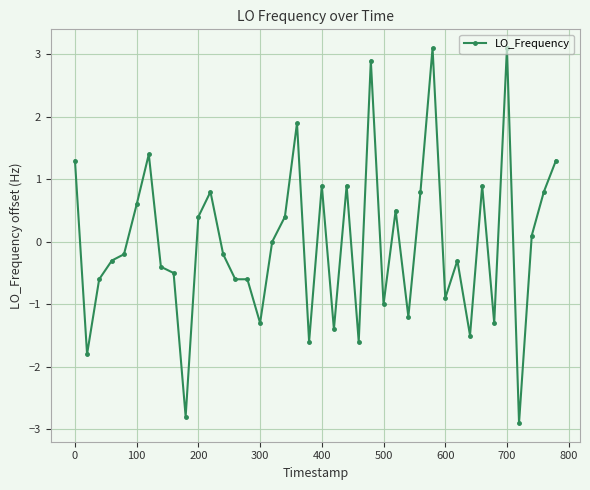

How many lines are shown in the chart?

1